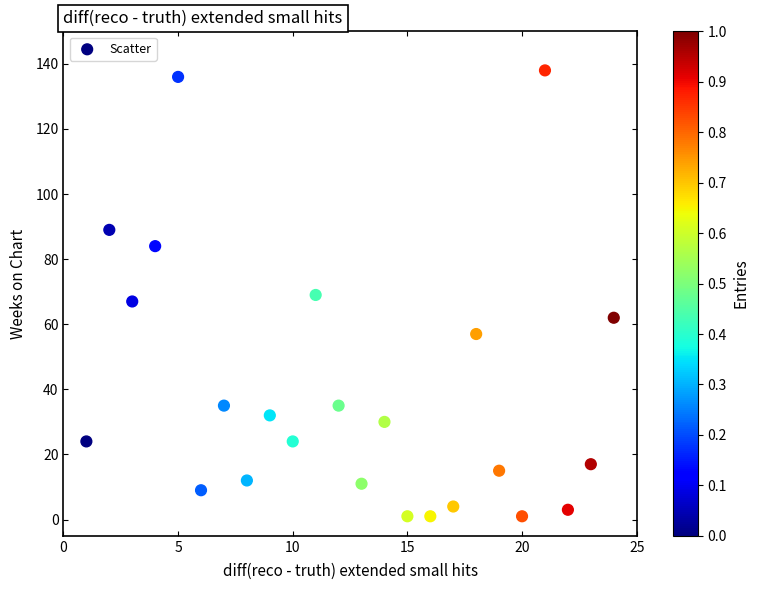

What is the range of Y values (max minus min)?

137